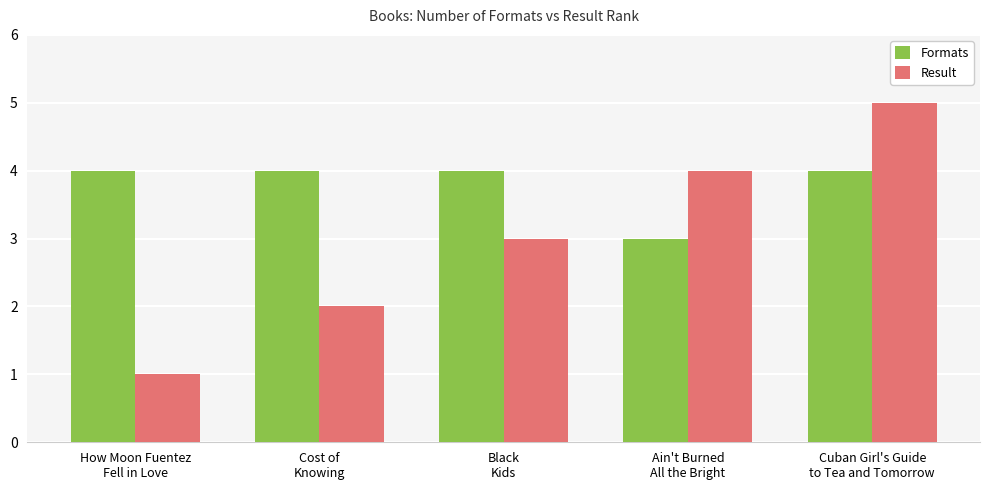

True or false: Result has a value of 3 at Ain't Burned
All the Bright.

False